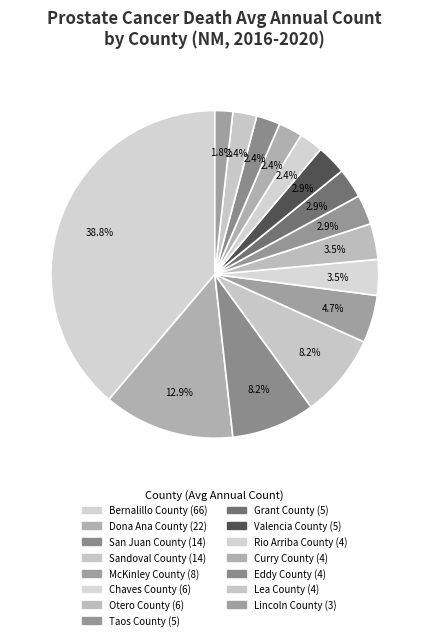

How many segments does this pie chart have?

15